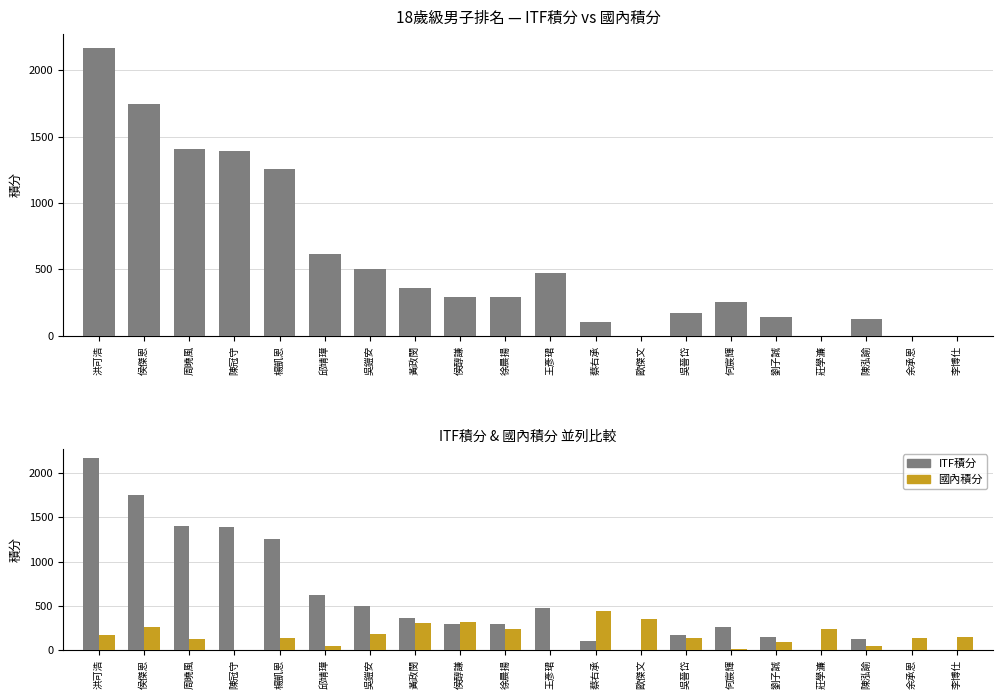

Which series has the largest range (max minus min)?

ITF積分